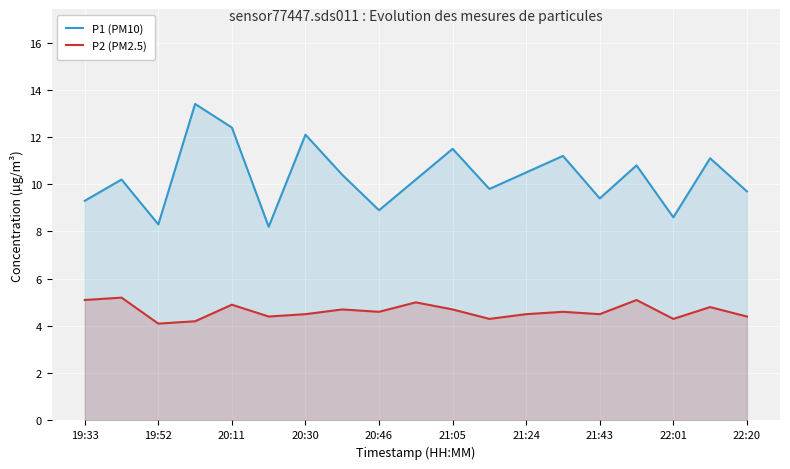

What is the minimum value shown in the chart?

4.1